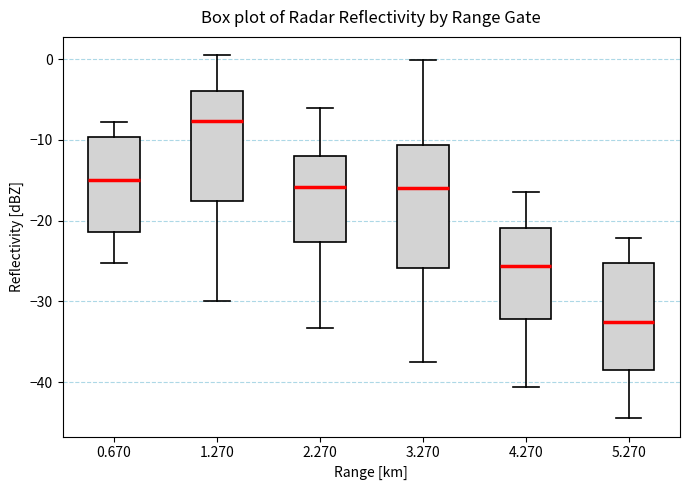

Which box's median line is the highest?

1.270